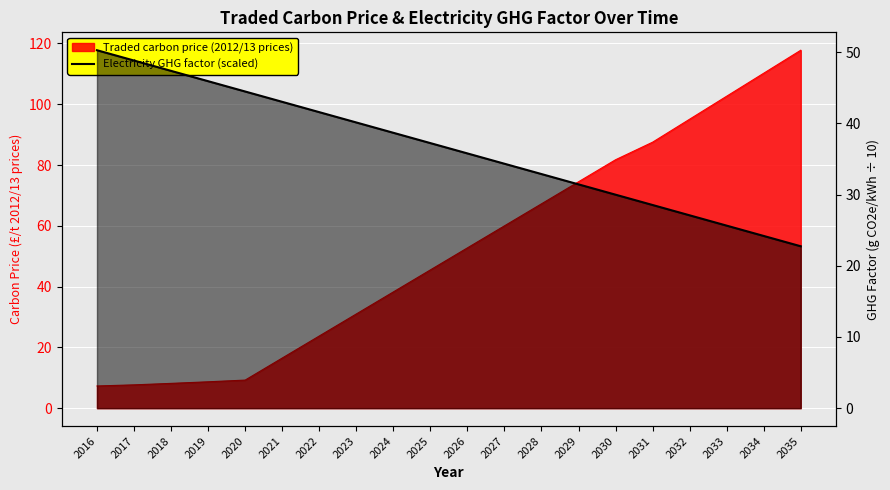

True or false: there are more than 1 points higher than both neighbors.

False